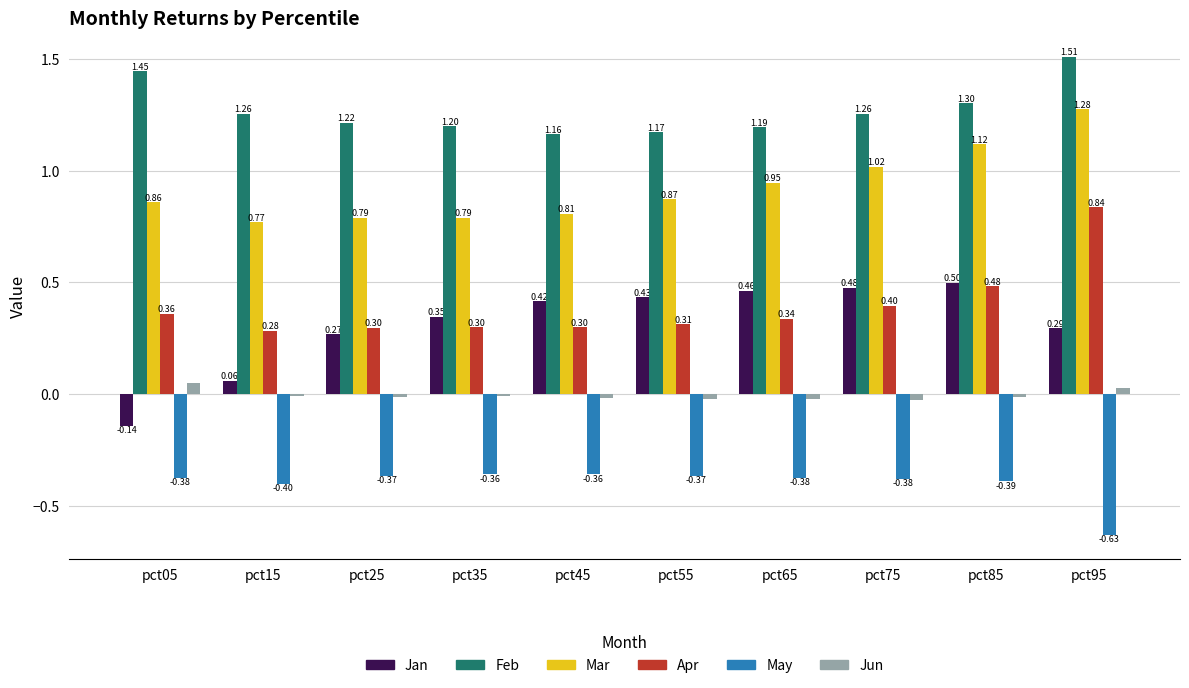

How many groups of bars are there?

10